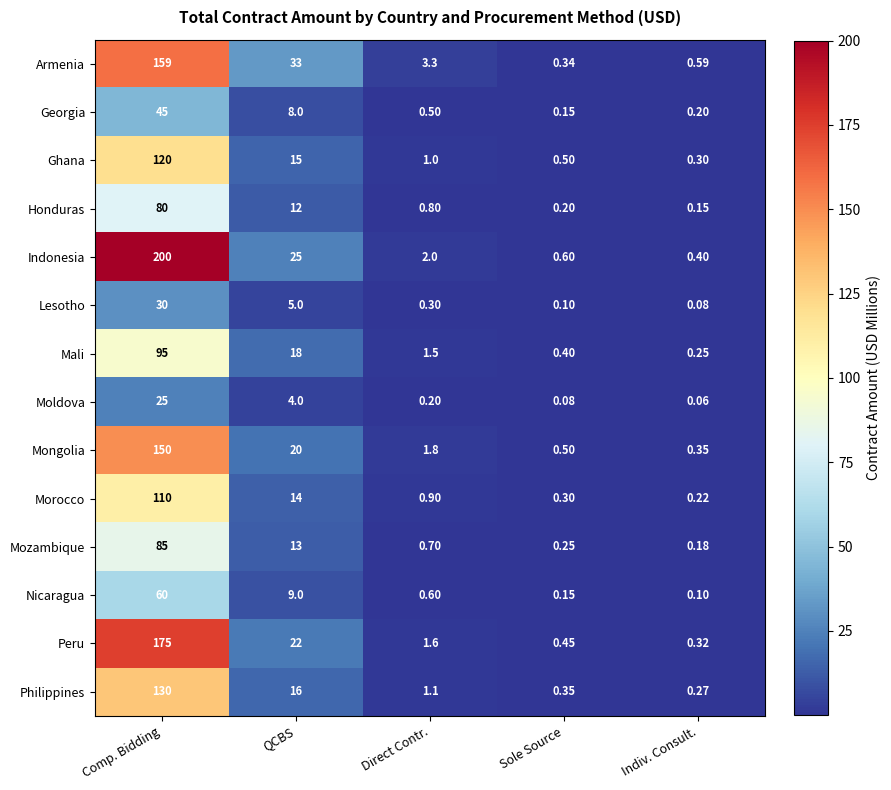

Rank the series by their maximum value, from lowest to highest.

Moldova, Lesotho, Georgia, Nicaragua, Honduras, Mozambique, Mali, Morocco, Ghana, Philippines, Mongolia, Armenia, Peru, Indonesia